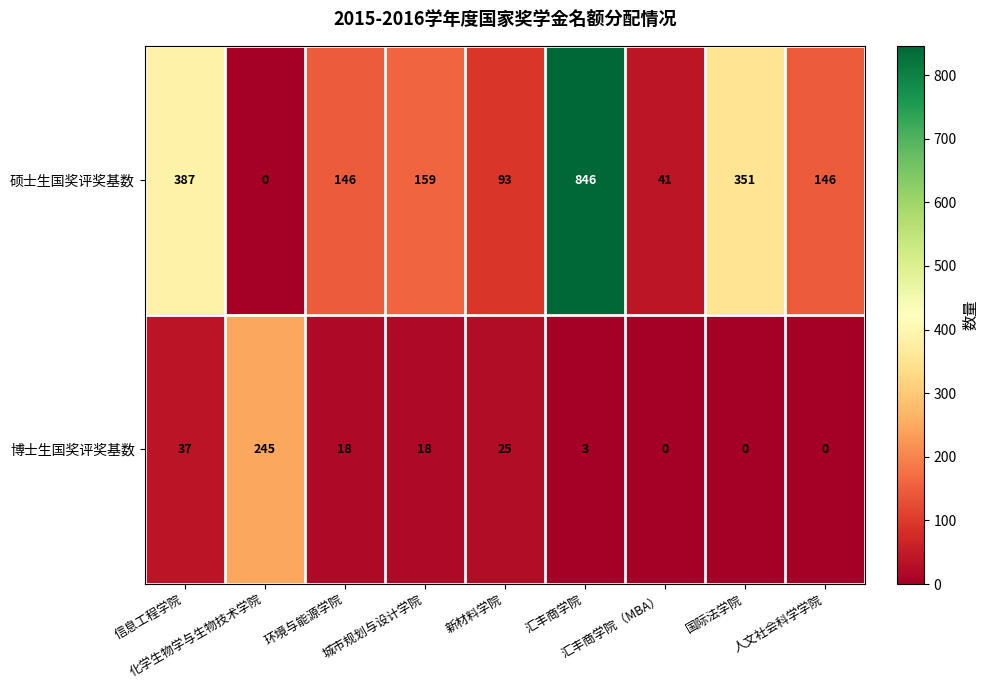

What is the difference between the second highest and minimum values in the 博士生国奖评奖基数 series?

37